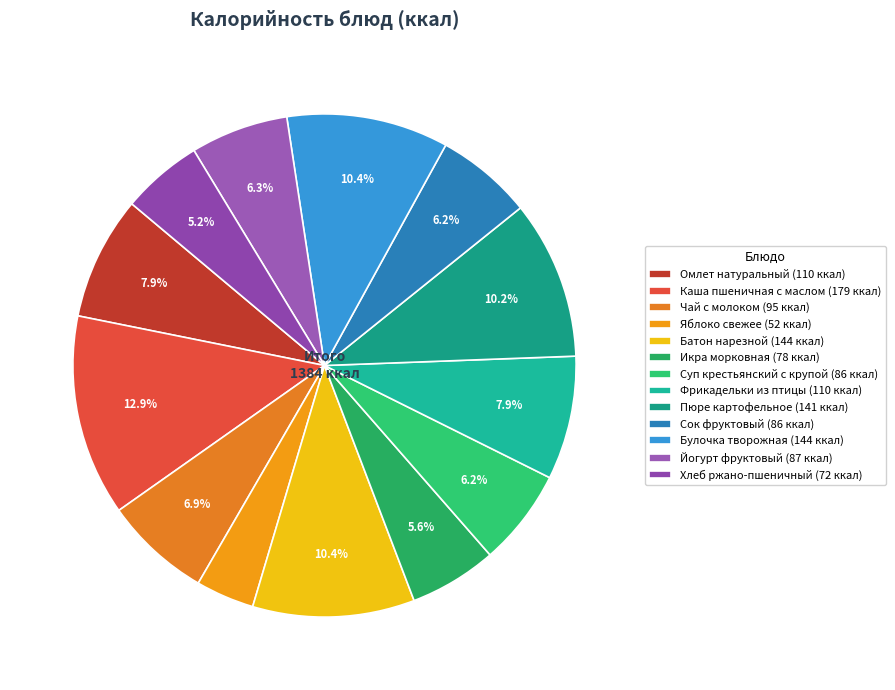

Which has a higher value, Чай с молоком or Пюре картофельное?

Пюре картофельное